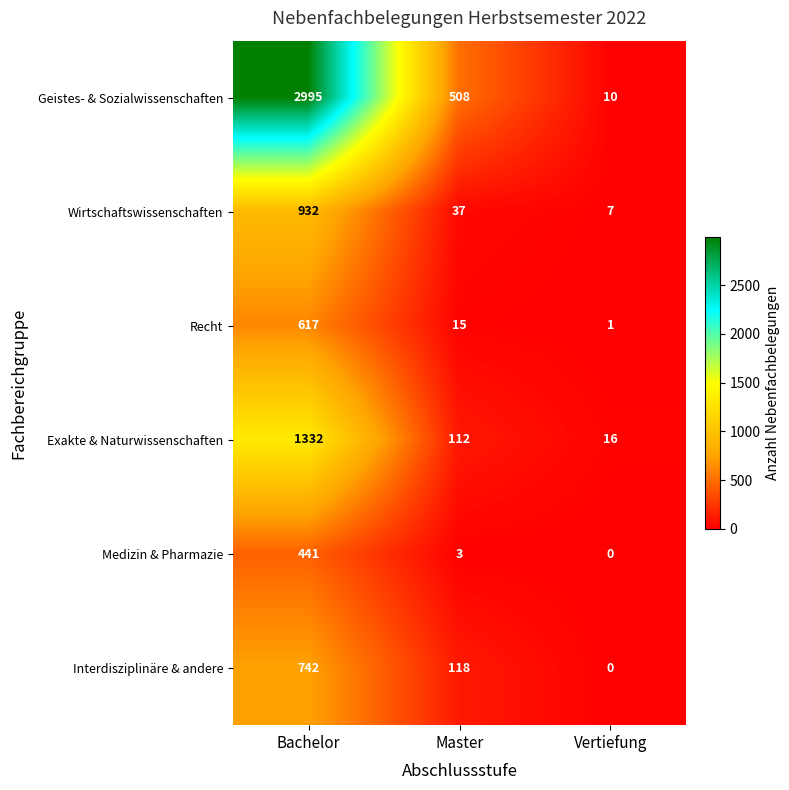

Which category has the lowest value across all series?

Vertiefung